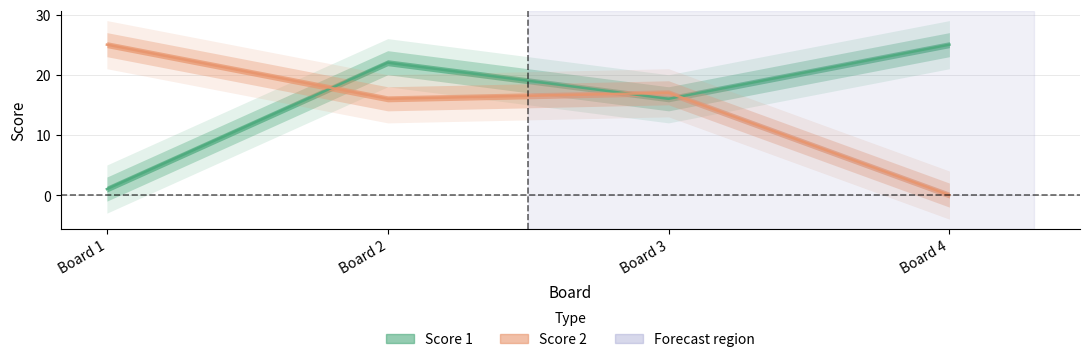

What is the difference between the maximum and second lowest values in the Score 1 series?

9